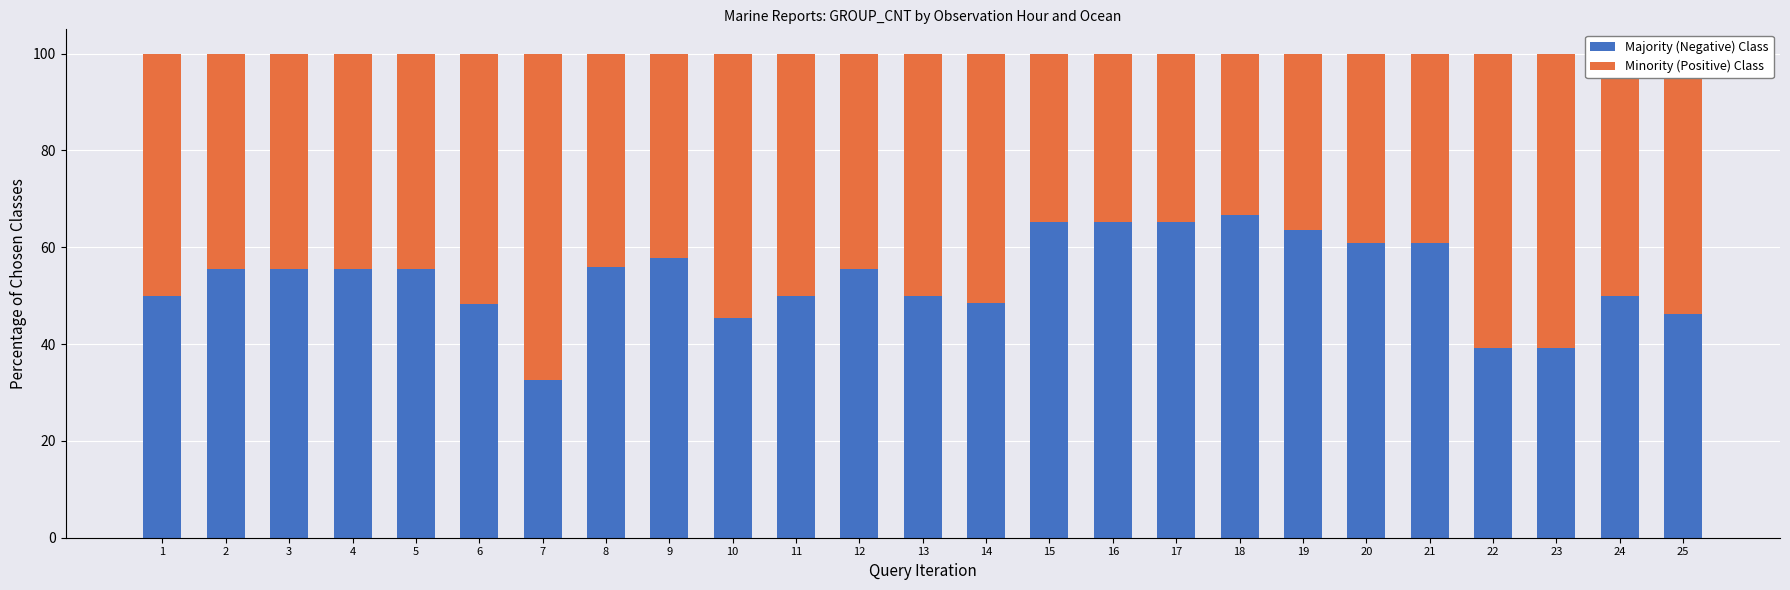

What is the sum of the Majority (Negative) Class values at 5 and 16?

120.8